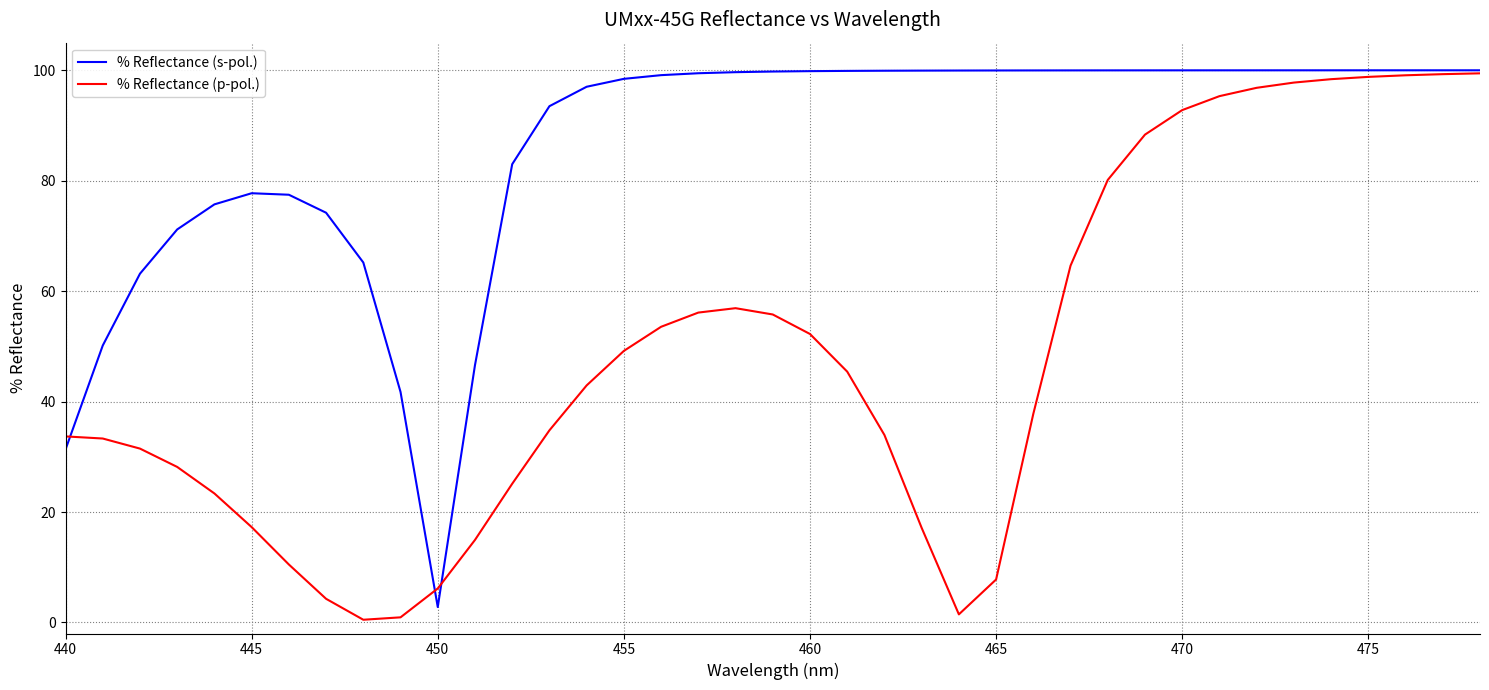

Which series has the largest total across all categories?

% Reflectance (s-pol.)